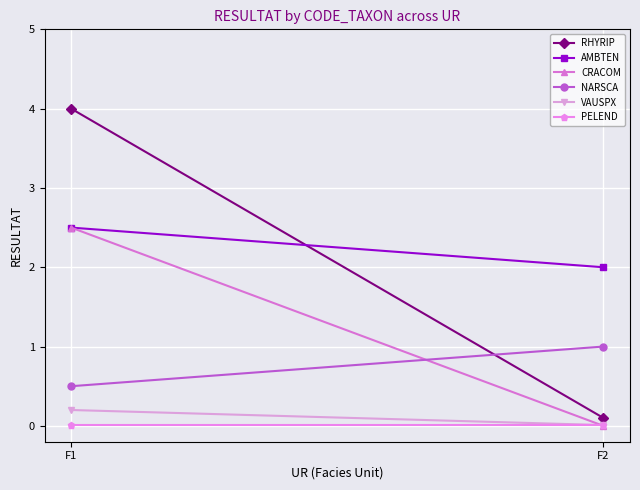

Which label corresponds to the largest value in the chart?

F1